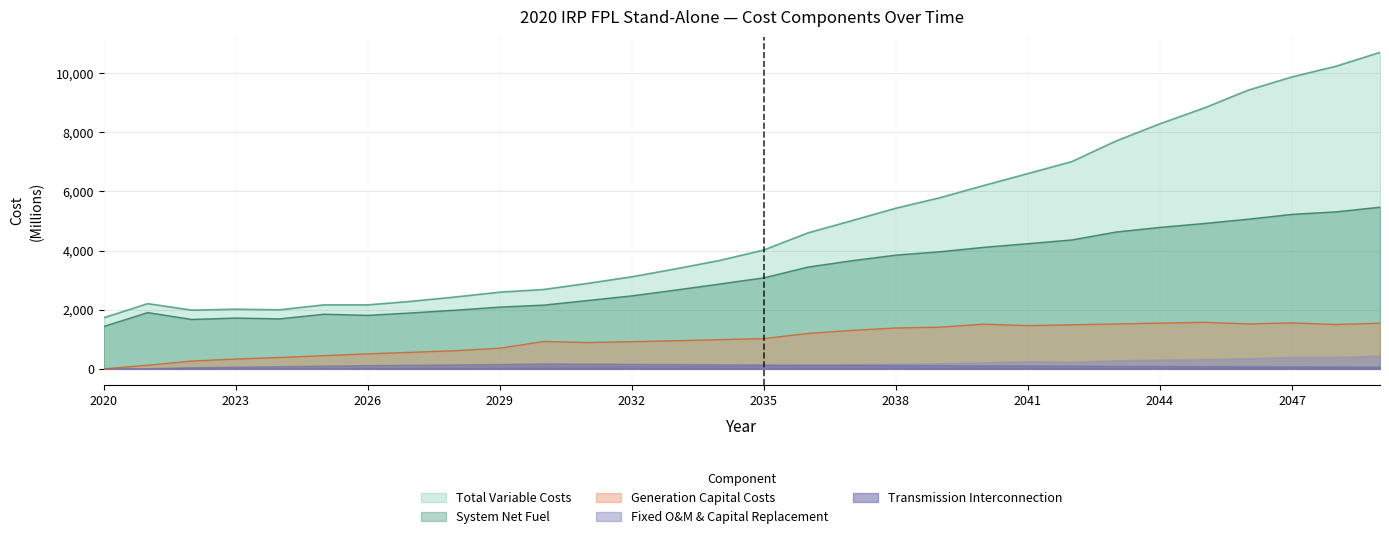

How many lines are shown in the chart?

5